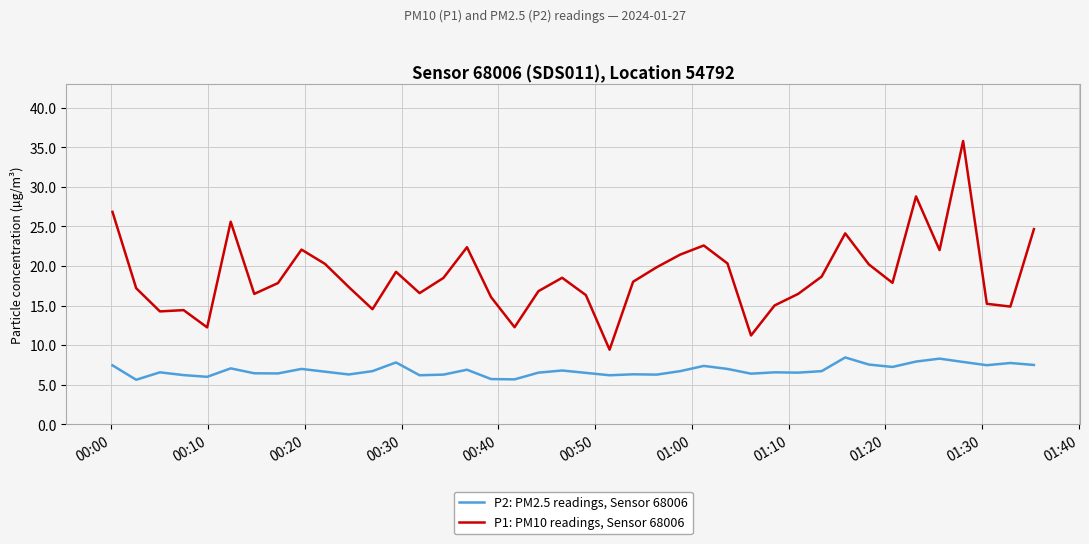

Which series has the largest total across all categories?

P1: PM10 readings, Sensor 68006